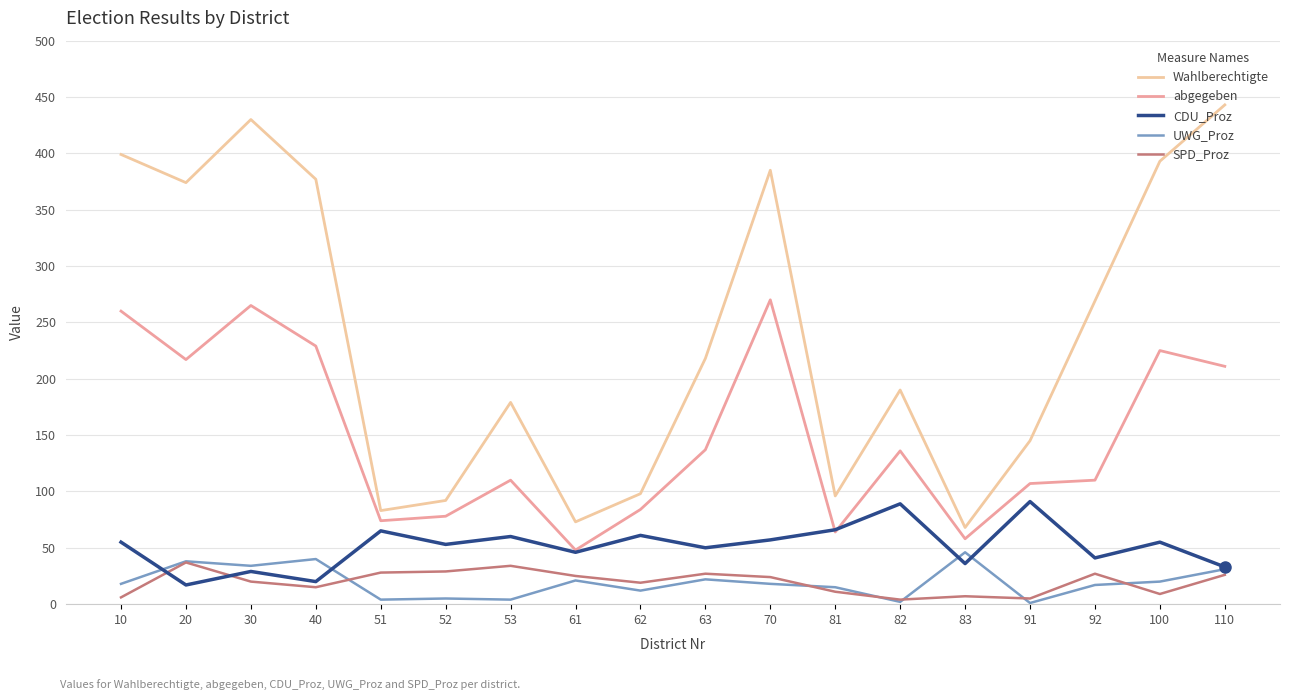

Is the value of CDU_Proz at 20 greater than the value of Wahlberechtigte at 53?

No